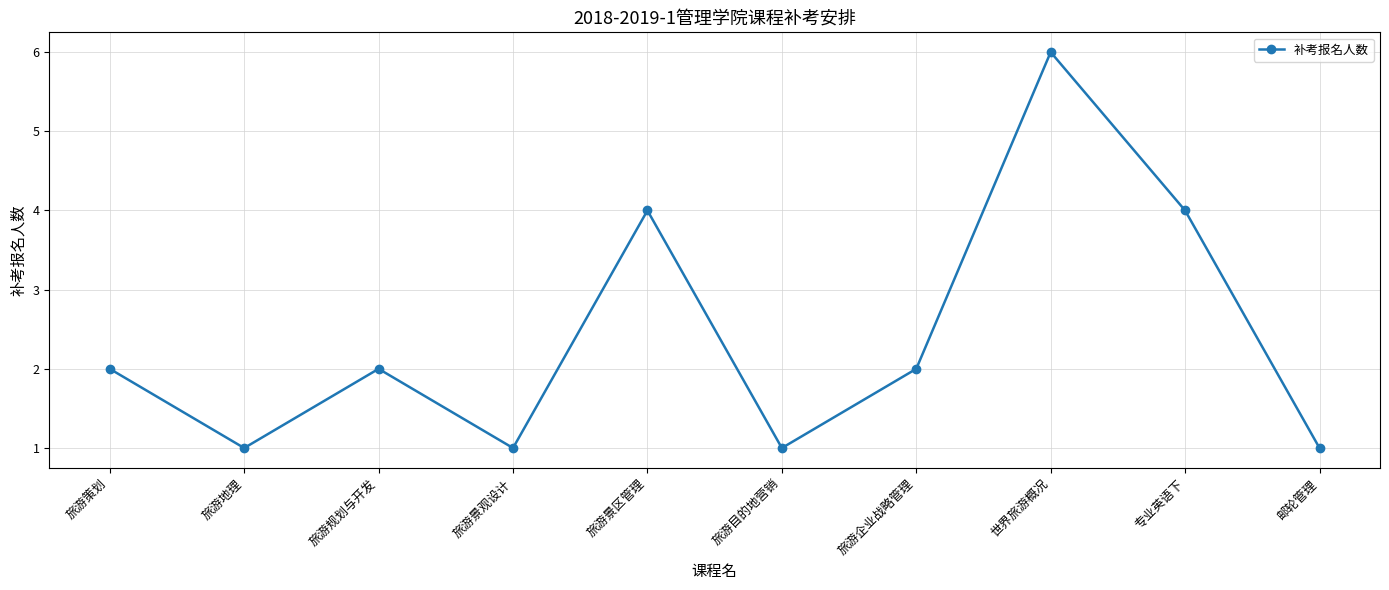

What is the minimum value shown in the chart?

1